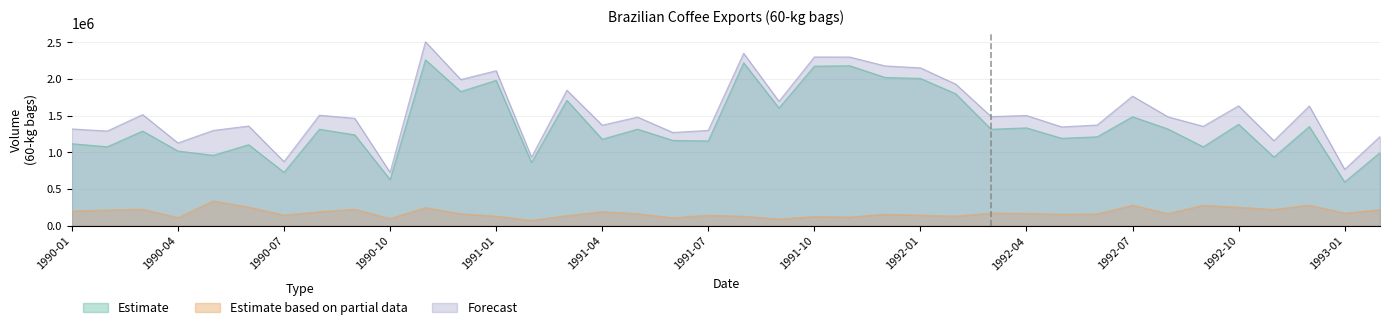

What is the difference between the highest and lowest values at 1991-03?

1709568